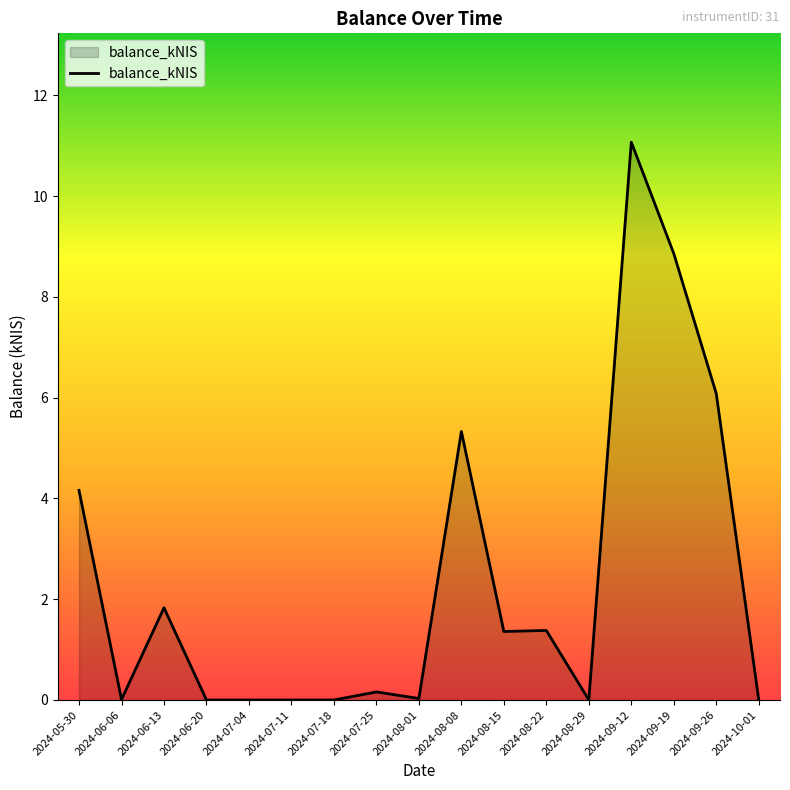

At which label is the value closest to 5?

2024-08-08